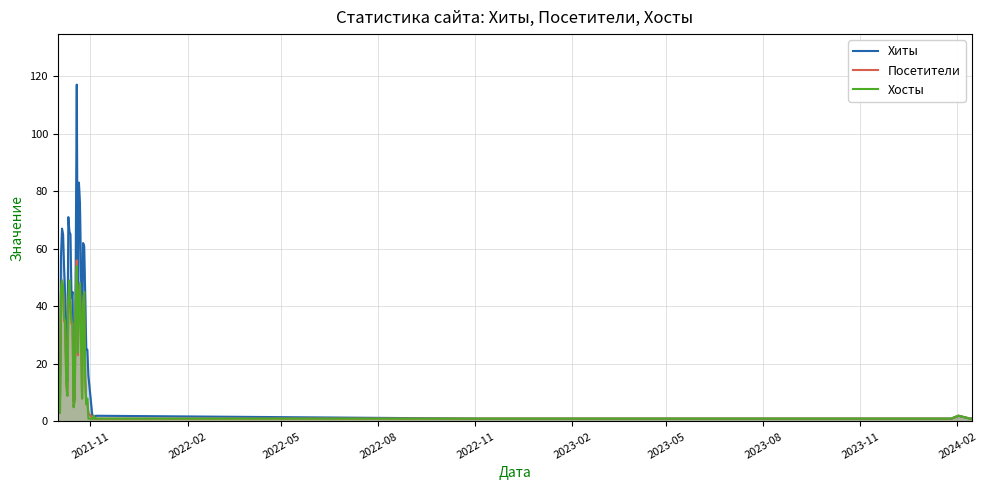

How many lines are shown in the chart?

3